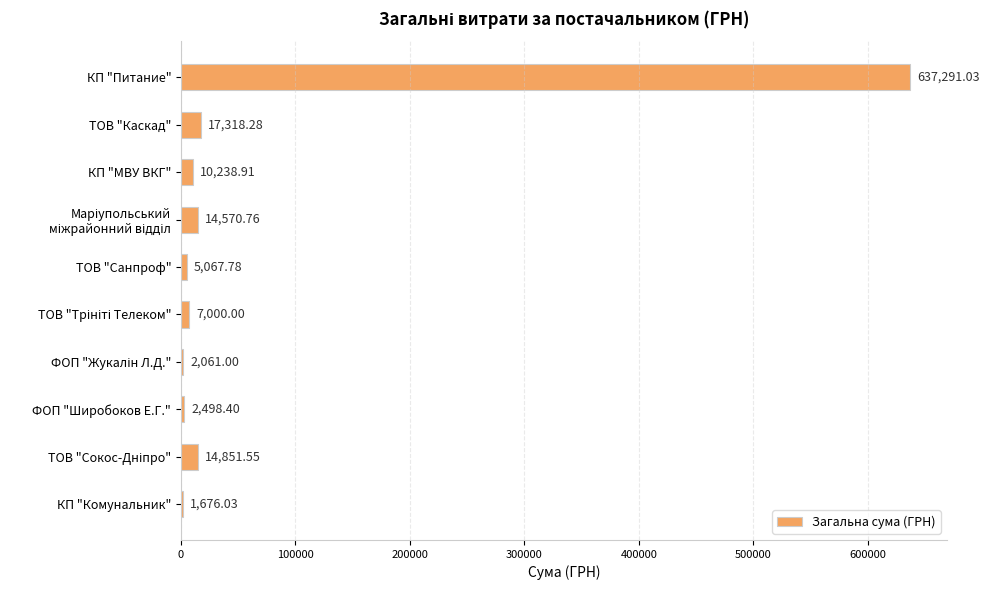

Which label corresponds to the largest value in the chart?

КП "Питание"